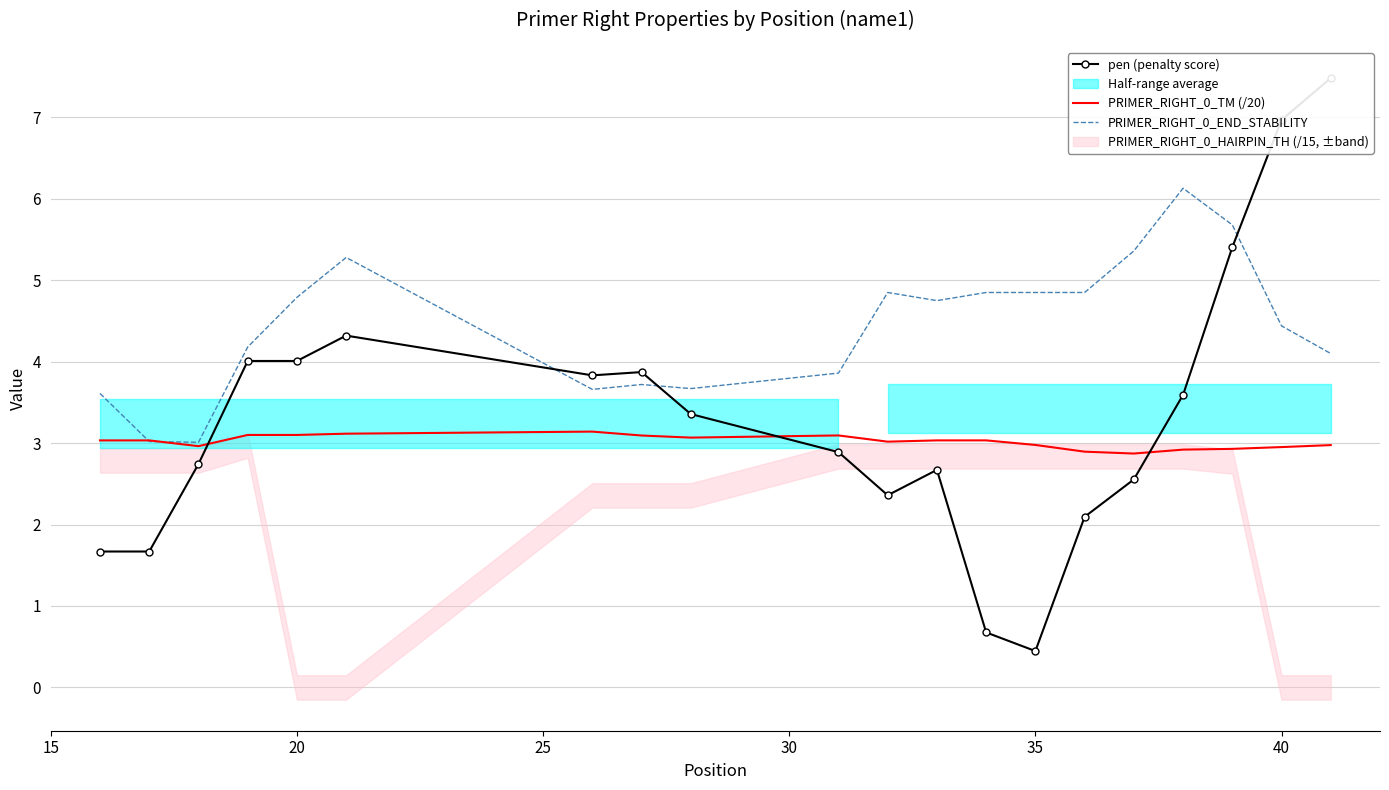

What is the minimum value shown in the chart?

0.4